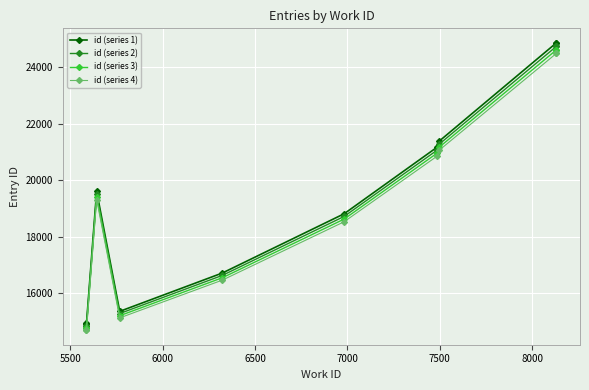

What are all the series names shown in the legend?

id (series 1), id (series 2), id (series 3), id (series 4)